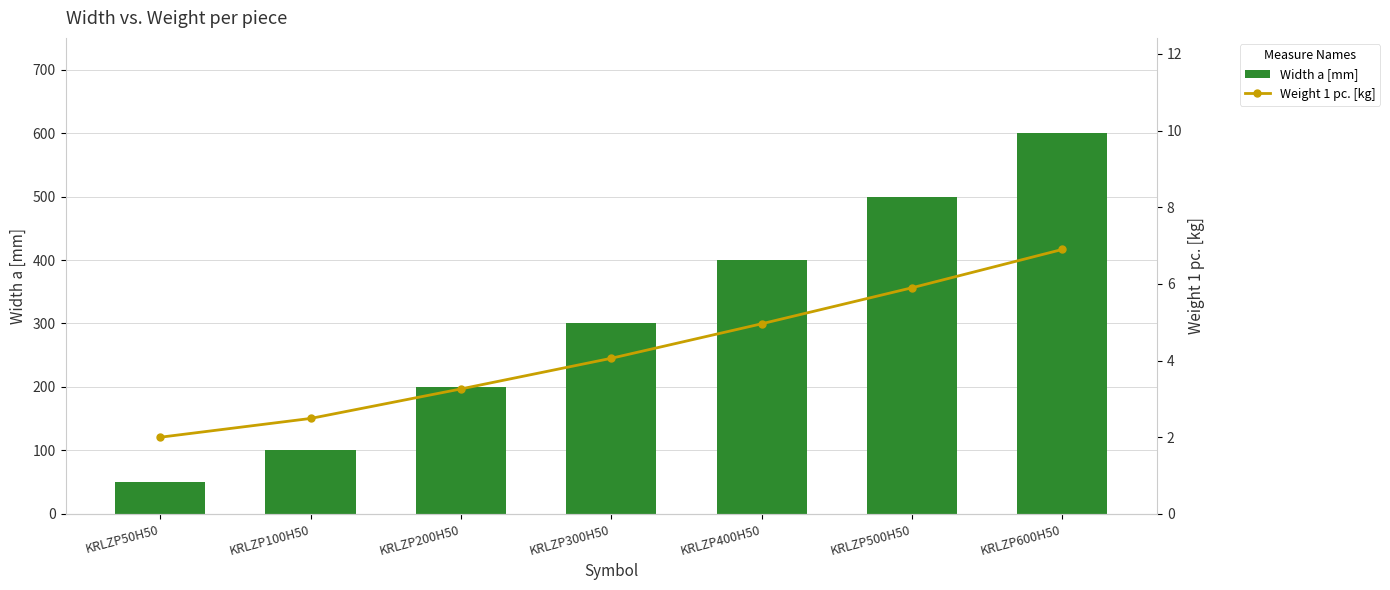

Which label corresponds to the largest value in the chart?

KRLZP600H50